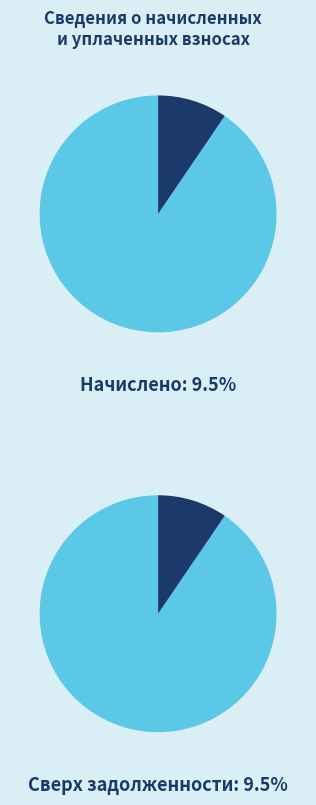

Rank the series by their maximum value, from lowest to highest.

начислено, задолженность